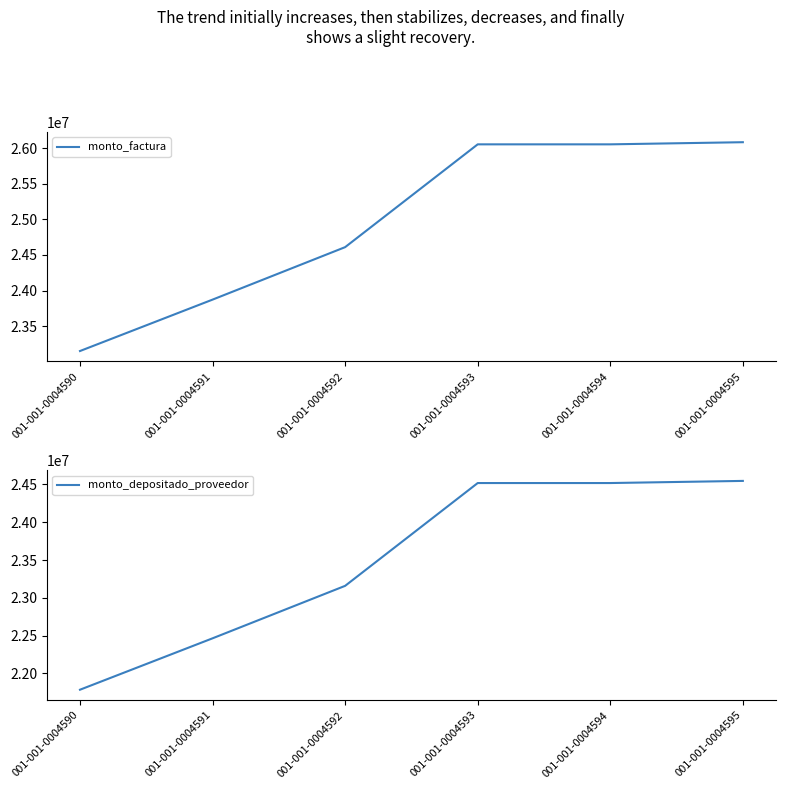

What are all the series names shown in the legend?

monto_factura, monto_depositado_proveedor